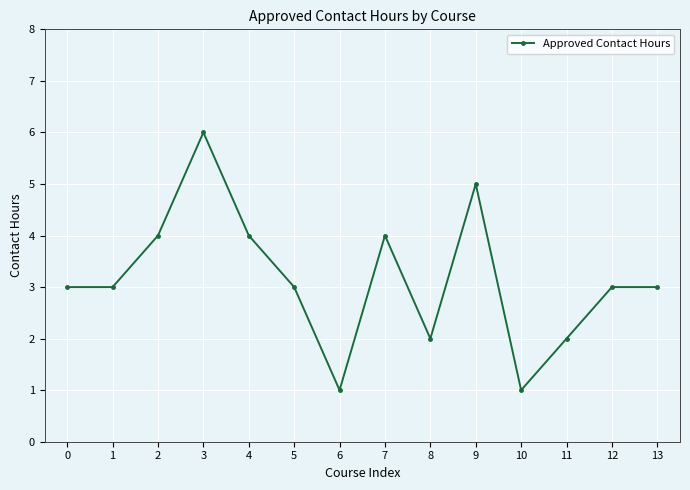

At which category does the data reach its first local peak?

3